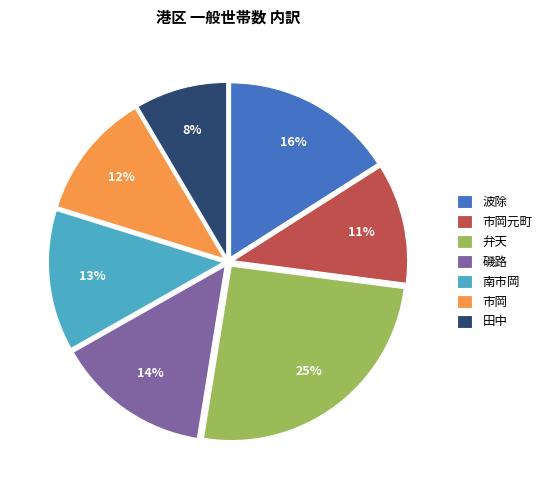

What is the smallest slice in the pie chart?

田中